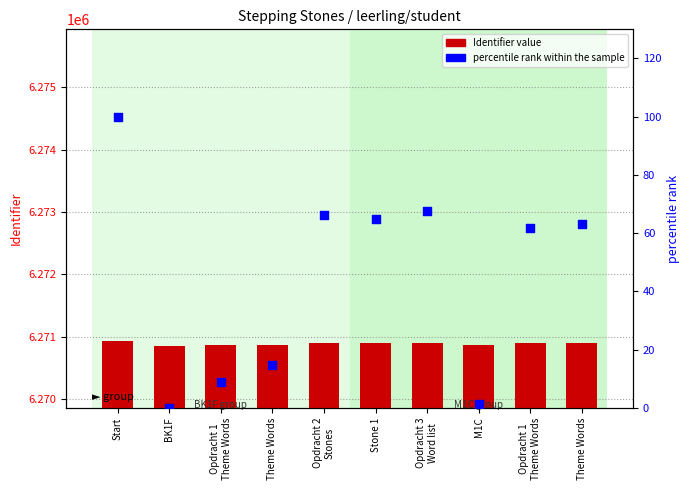

At how many categories does at least one series exceed 352511?

10